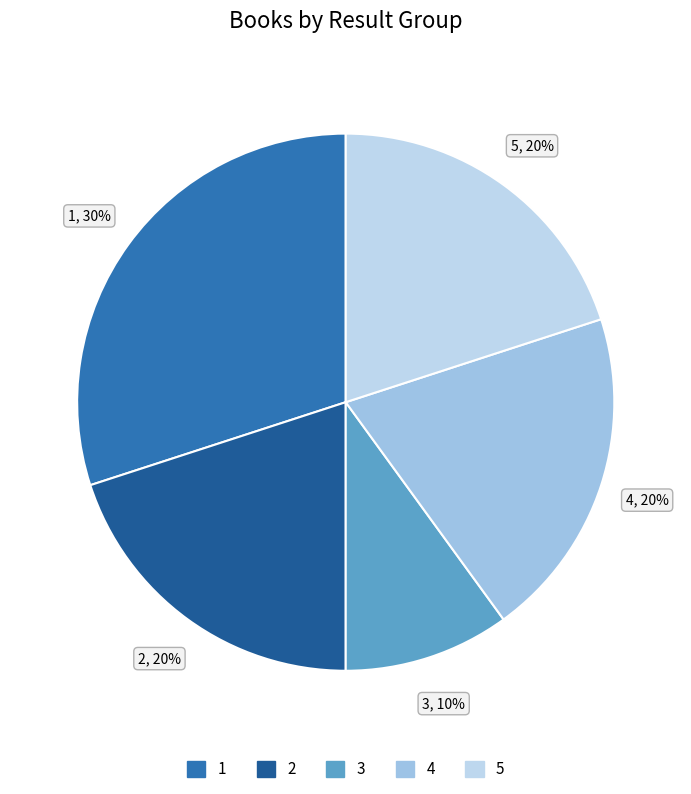

True or false: 5 accounts for 20% of the total.

True